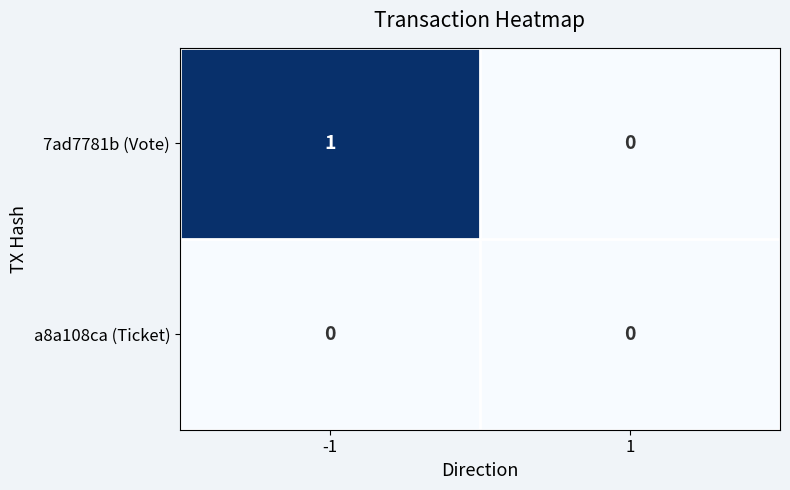

Reading right to left, list all the values displayed in this chart.

7ad7781b (Vote): 1=0	-1=1
a8a108ca (Ticket): 1=0	-1=0